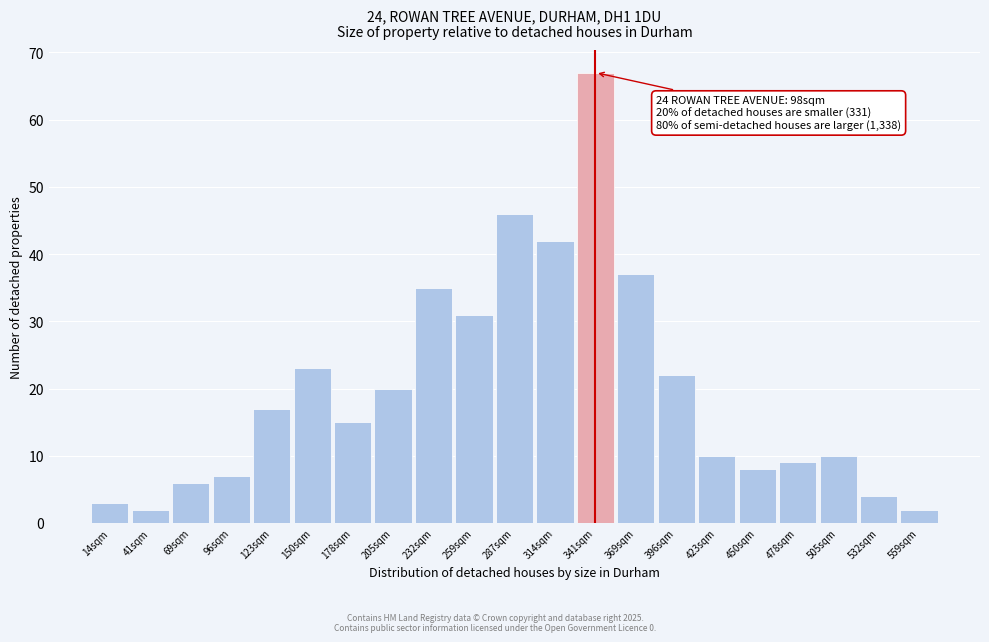

Reading left to right, transcribe all the data shown in this chart.

3	2	6	7	17	23	15	20	35	31	46	42	67	37	22	10	8	9	10	4	2